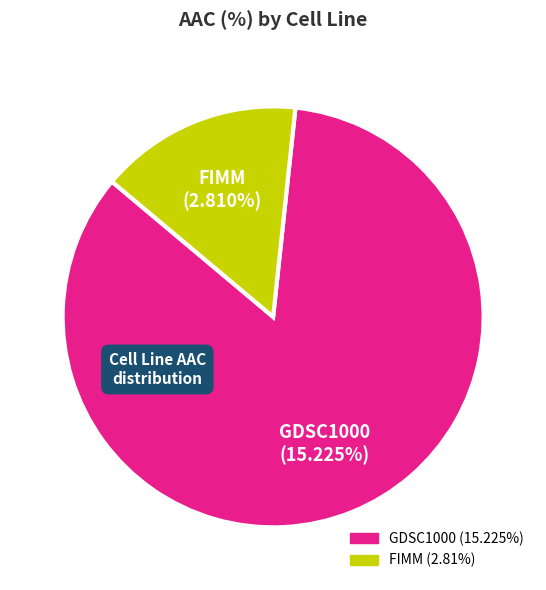

How many segments does this pie chart have?

2